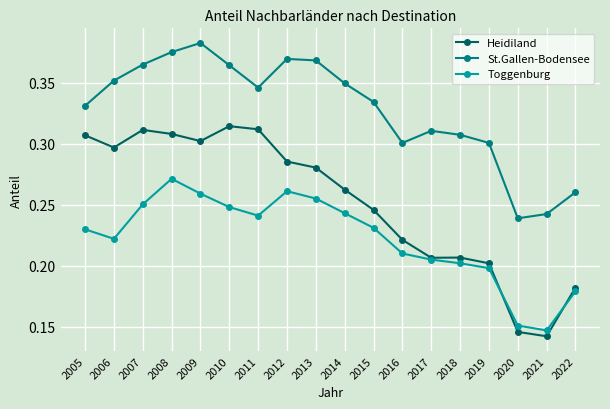

True or false: Toggenburg has a value of 0.2 at 2015.

True